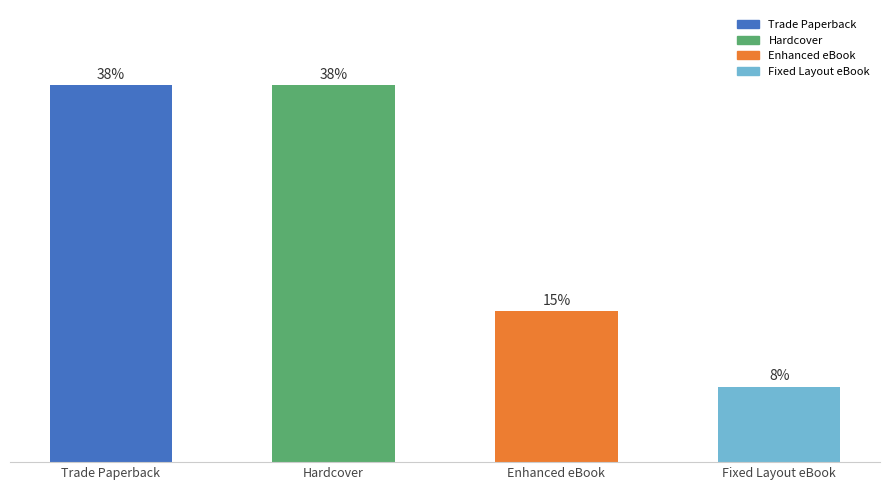

Between Fixed Layout eBook and Hardcover, which is larger?

Hardcover